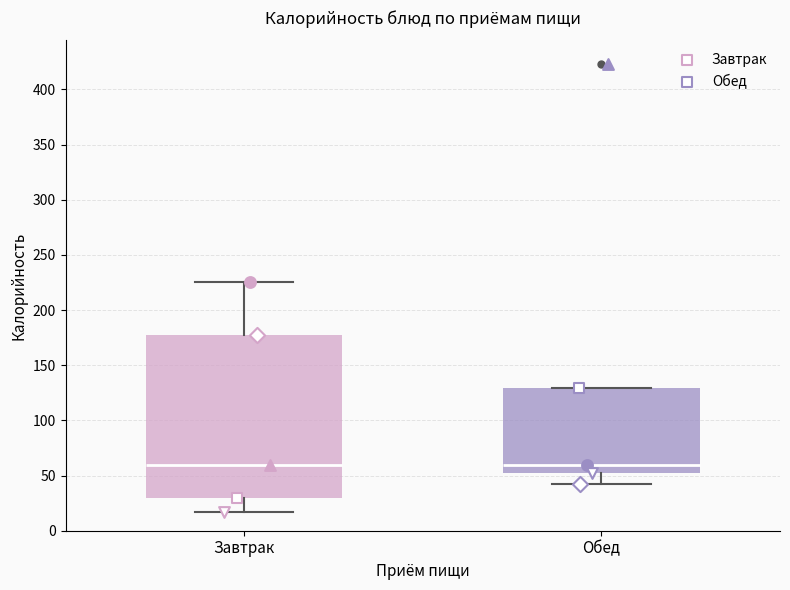

Reading left to right, transcribe this box plot: for each box, give where its median line is, the range the box spans, and where its two whiskers end, as read against the y-axis. The values are not printed on the chart, so give them approximately, as read against the axis.

Завтрак: median 60, box 30 to 175, whiskers 15 to 225
Обед: median 60, box 50 to 130, whiskers 40 to 130